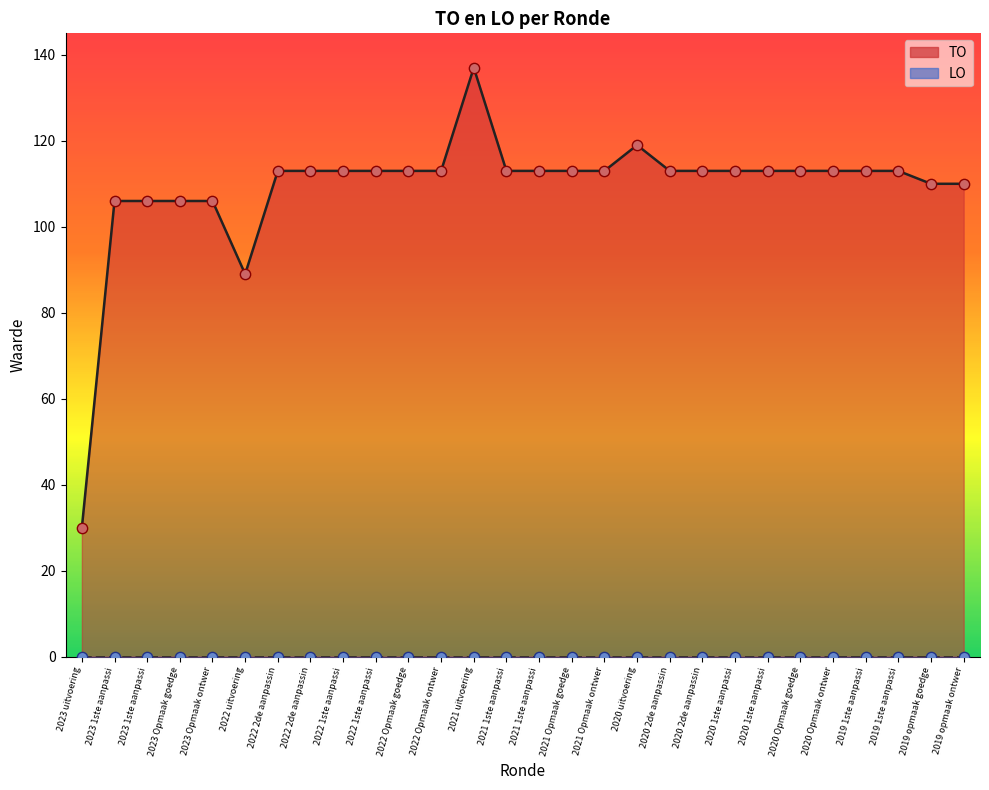

What is the ratio of the value at 2020 1ste aanpassi to the value at 2019 opmaak goedge?

1.0